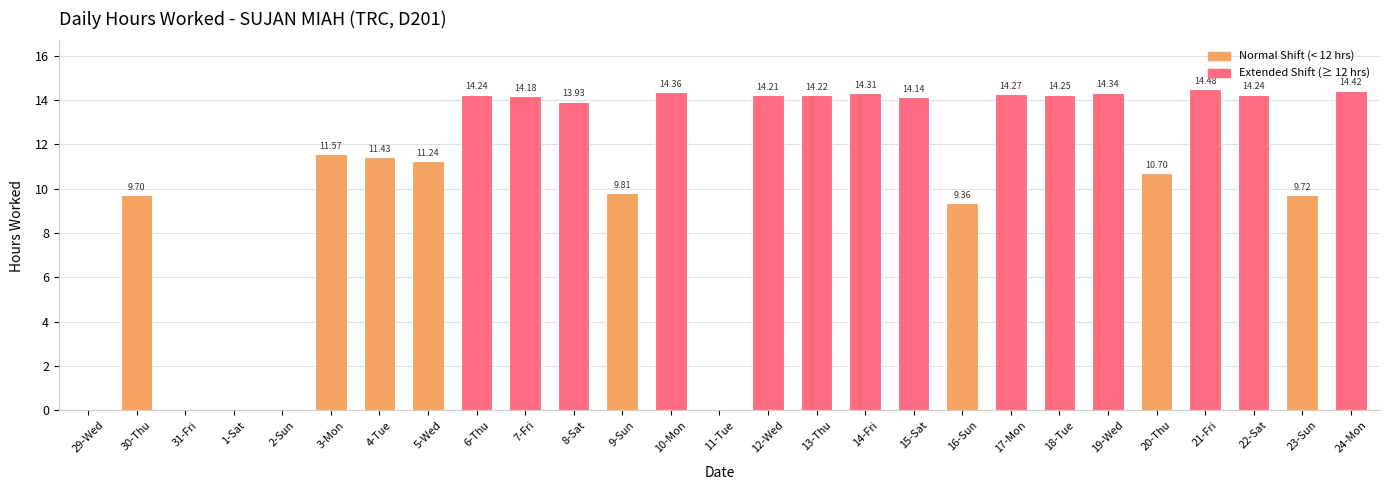

What is the change in value from 1-Sat to 15-Sat?

+14.1